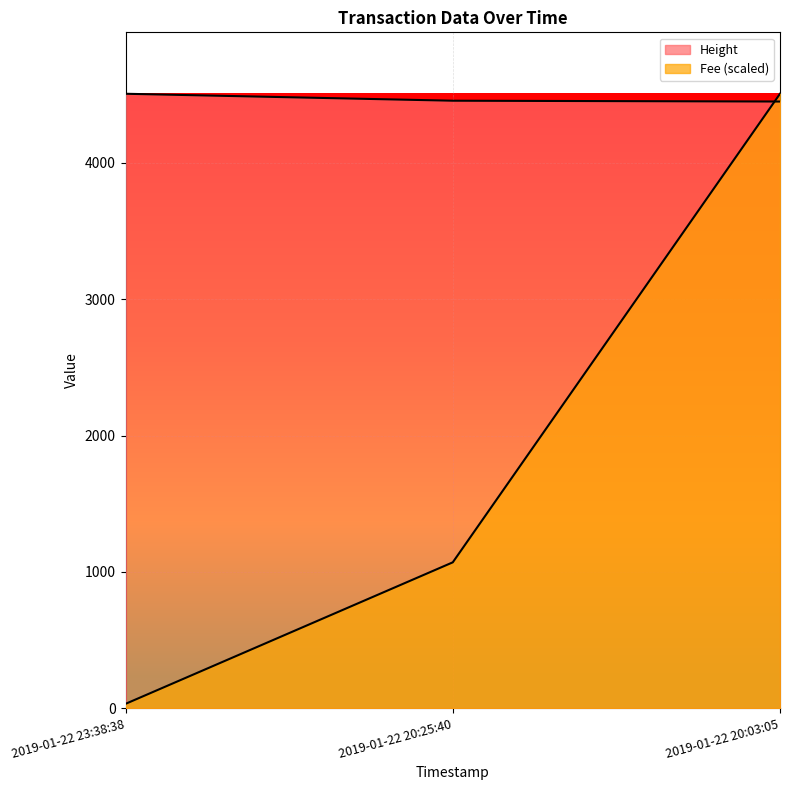

True or false: Height has a value of 6110.9 at 2019-01-22 23:38:38.

False